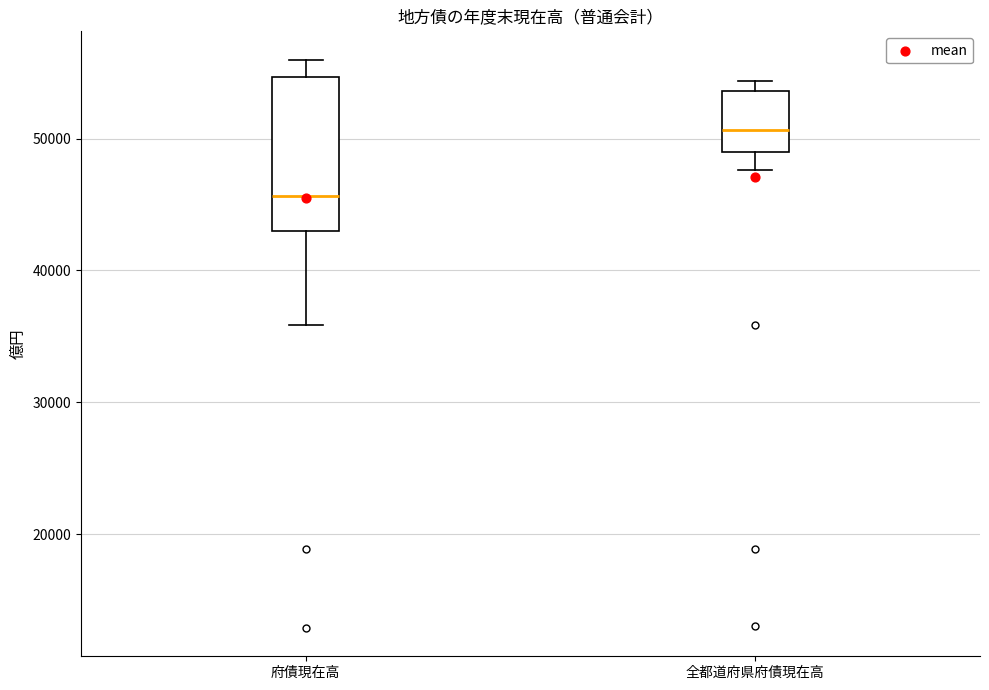

Reading left to right, read every box against the y-axis: the position of its median line, the range the box covers, and the ends of its whiskers. The values are not printed on the chart, so give them approximately, as read against the axis.

府債現在高: median 46000, box 43000 to 55000, whiskers 36000 to 56000
全都道府県府債現在高: median 51000, box 49000 to 54000, whiskers 48000 to 54000 (just above the box's upper edge)